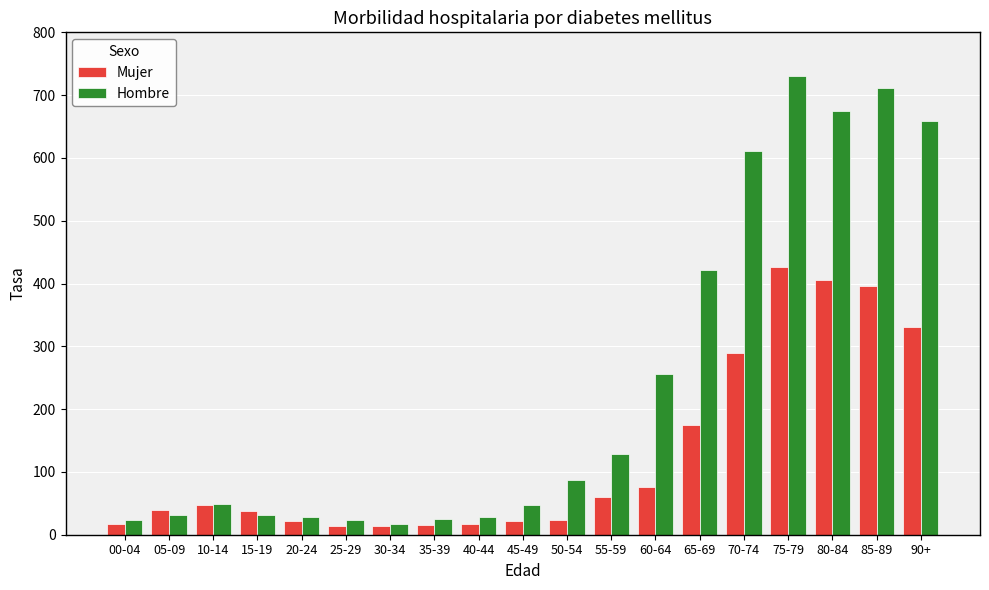

List the series in order of their peak value, highest first.

Hombre, Mujer